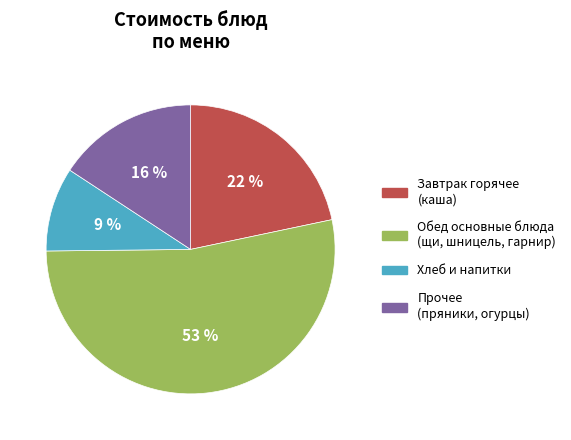

Is the sum of Прочее (пряники, огурцы) and Обед основные блюда (щи, шницель, гарнир) greater than half?

Yes